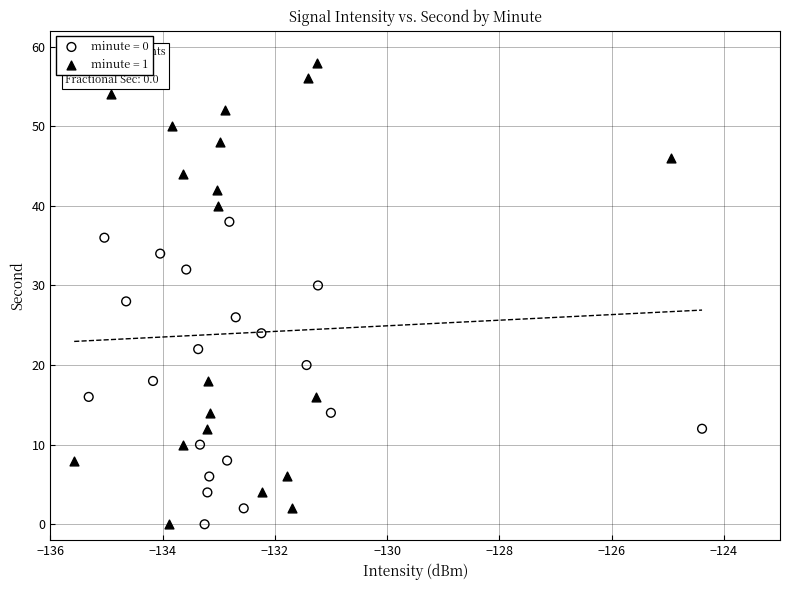

Which series reaches the maximum Y coordinate?

minute = 1